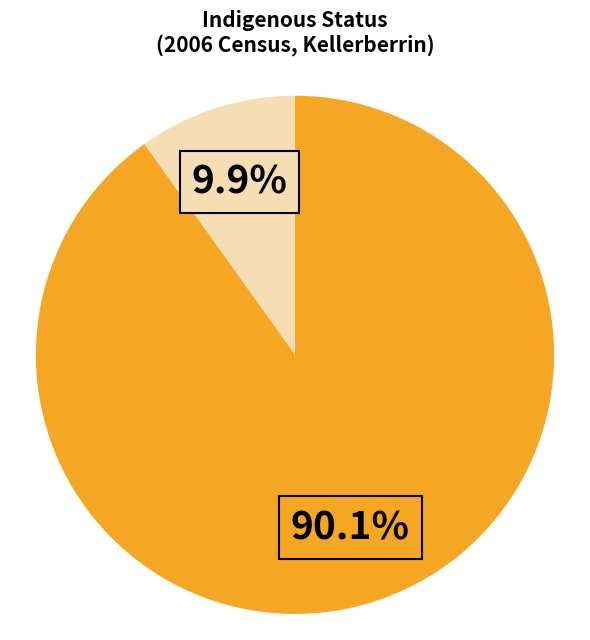

Is there any slice that represents more than half of the pie?

Yes